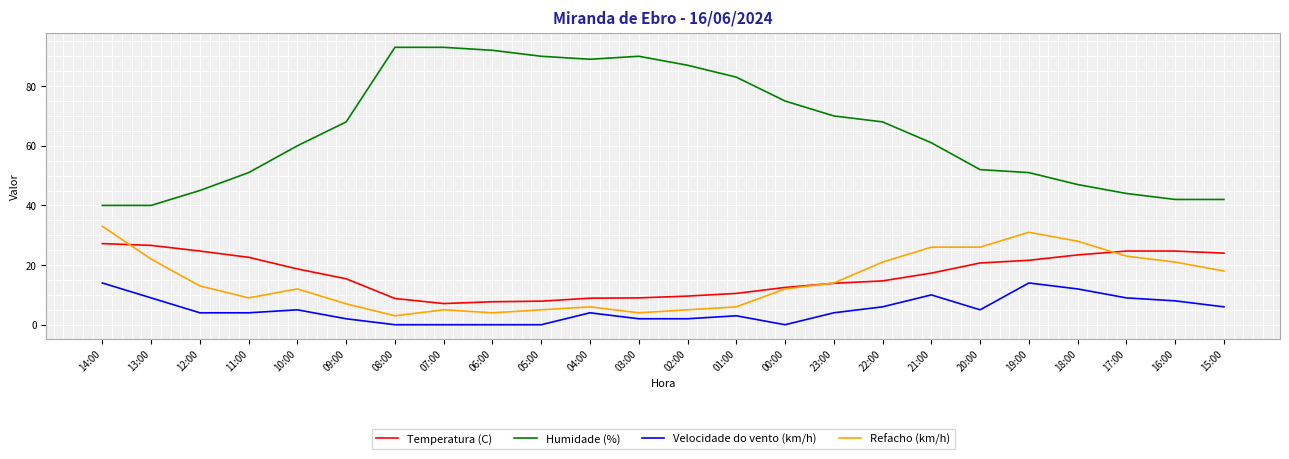

True or false: Velocidade do vento (km/h) has a value of 5.0 at 20:00.

True